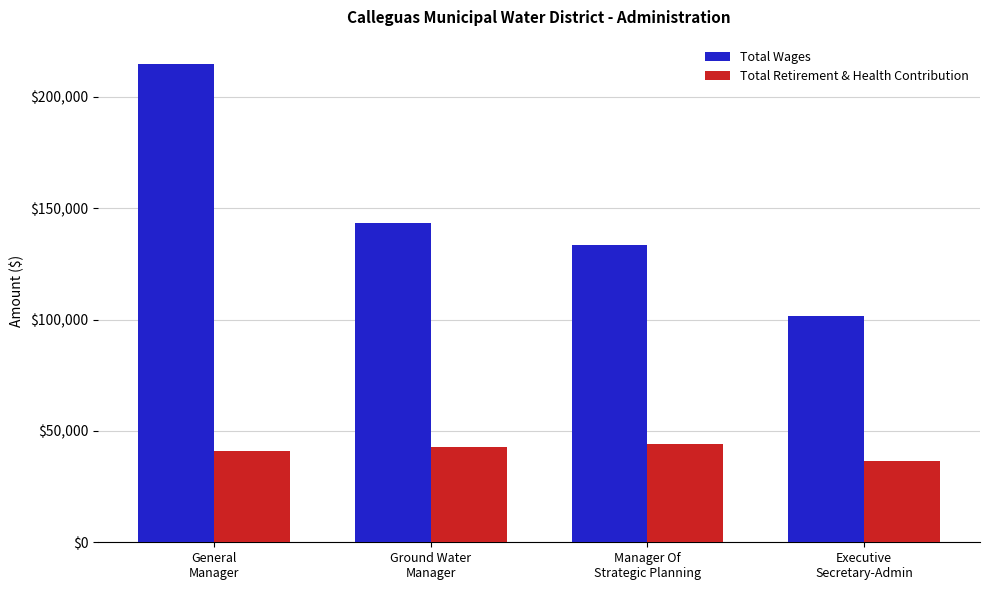

At how many categories does at least one series exceed 164486?

1